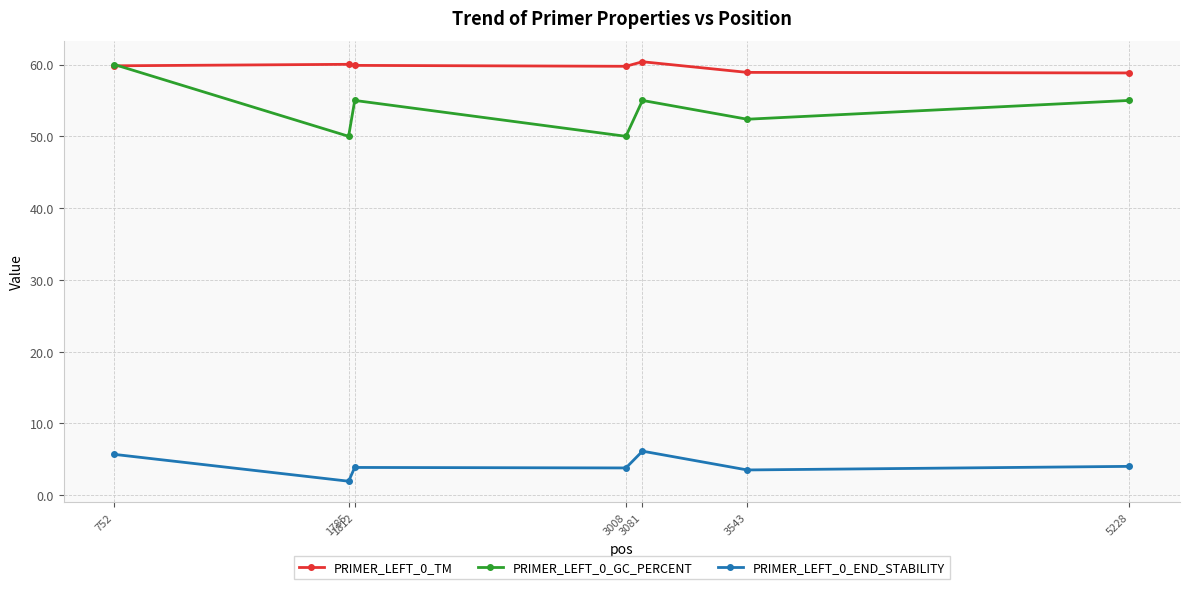

True or false: PRIMER_LEFT_0_TM has a value of 94.1 at 3543.

False